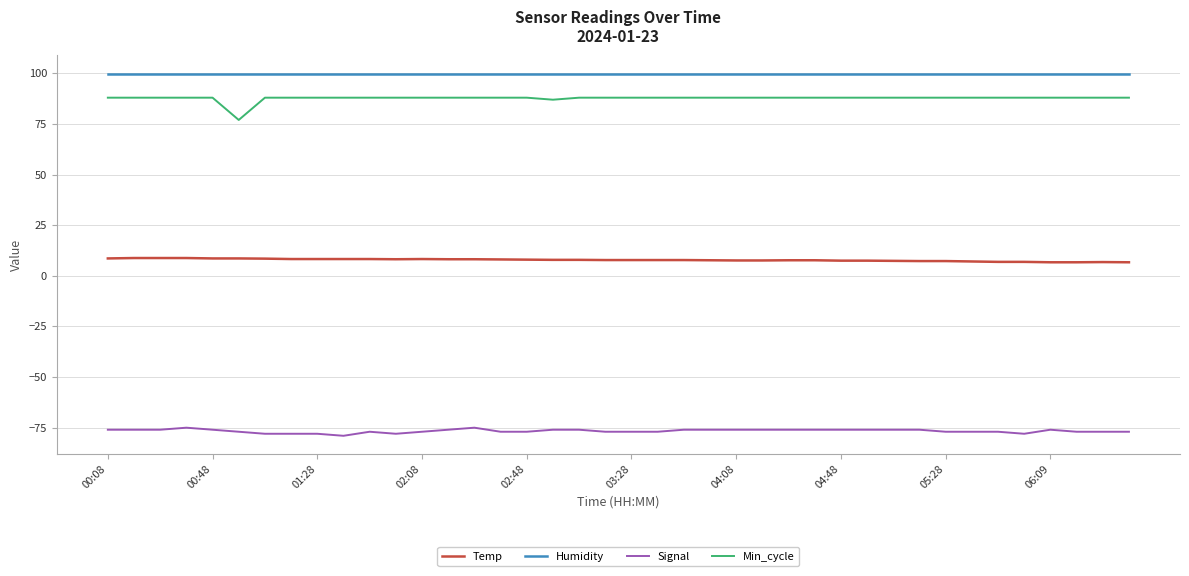

List the series in order of their peak value, highest first.

Humidity, Min_cycle, Temp, Signal